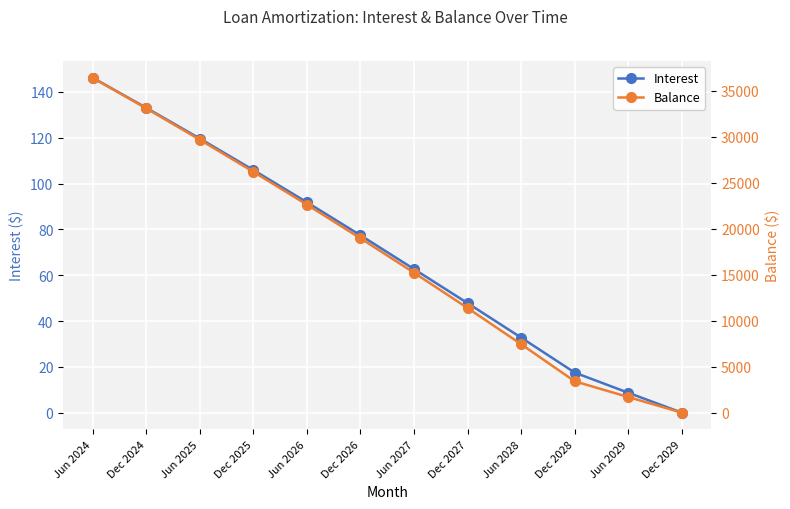

True or false: Balance and Interest cross at least once.

False